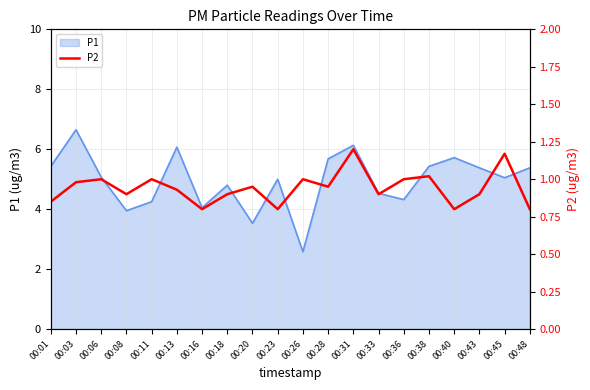

Count the number of categories in the chart.

20